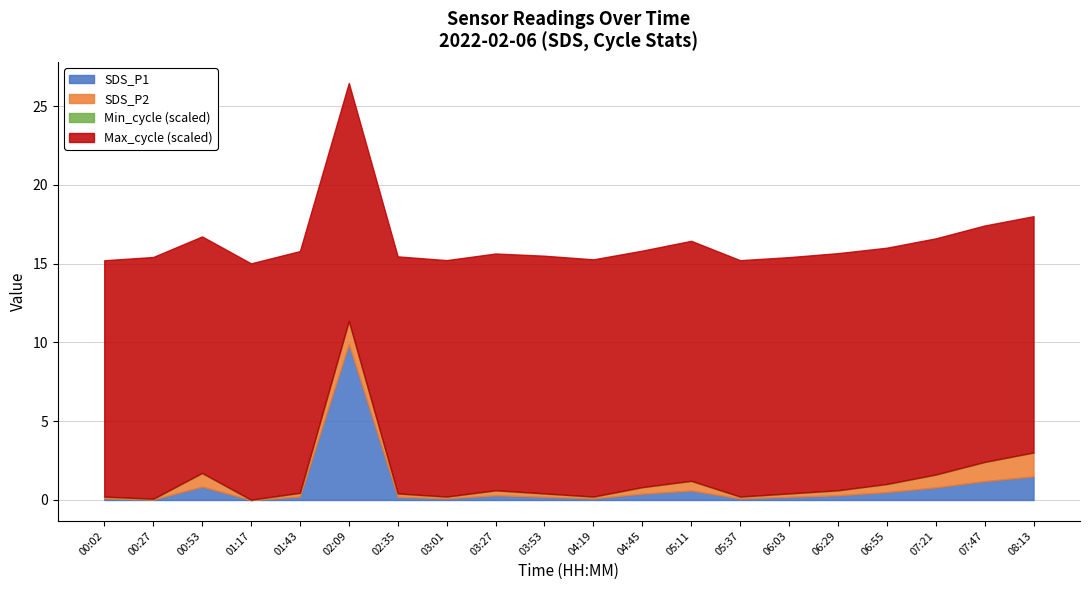

At which label does SDS_P1 reach its peak?

02:09